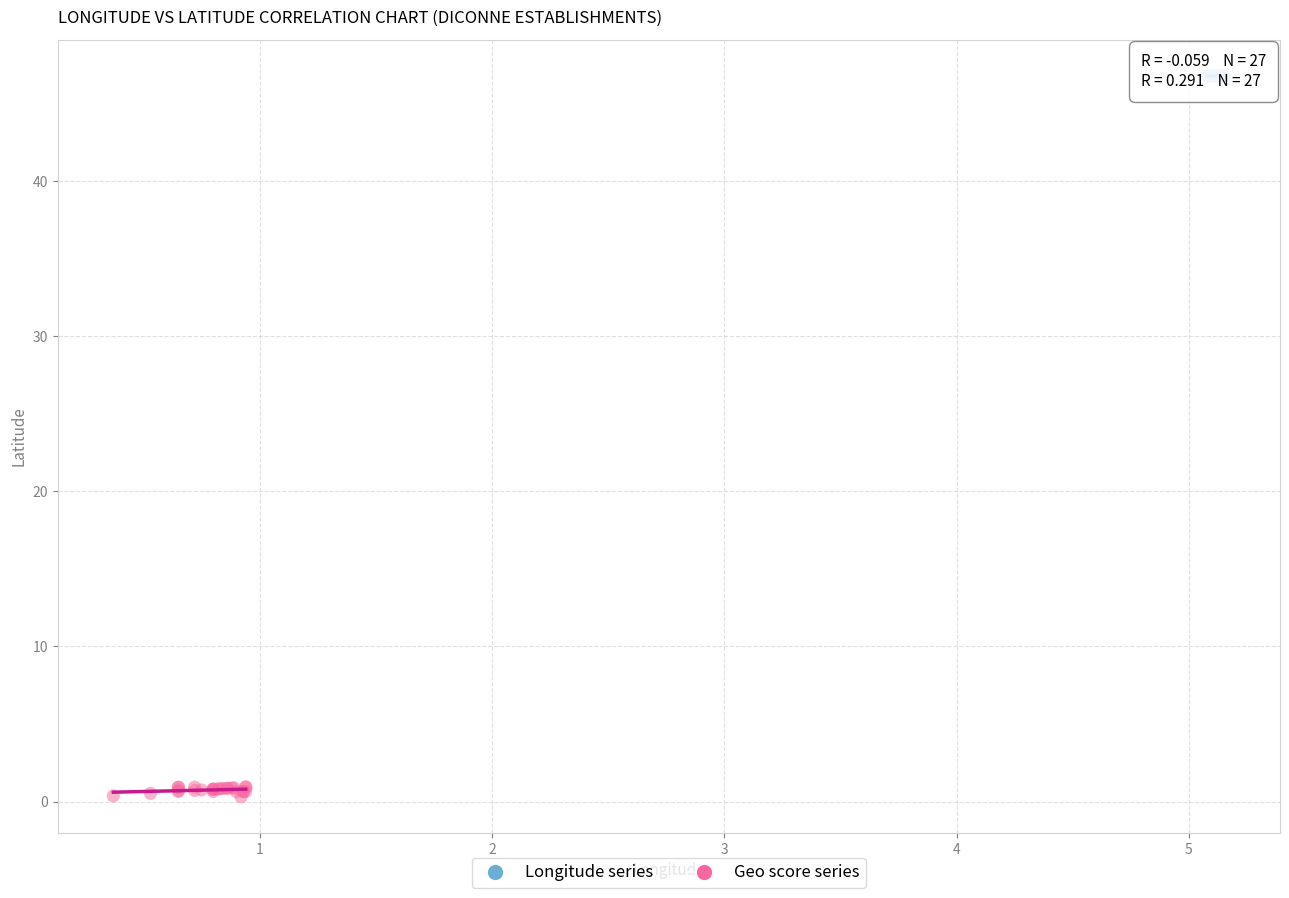

Which series reaches the maximum Y coordinate?

Longitude series